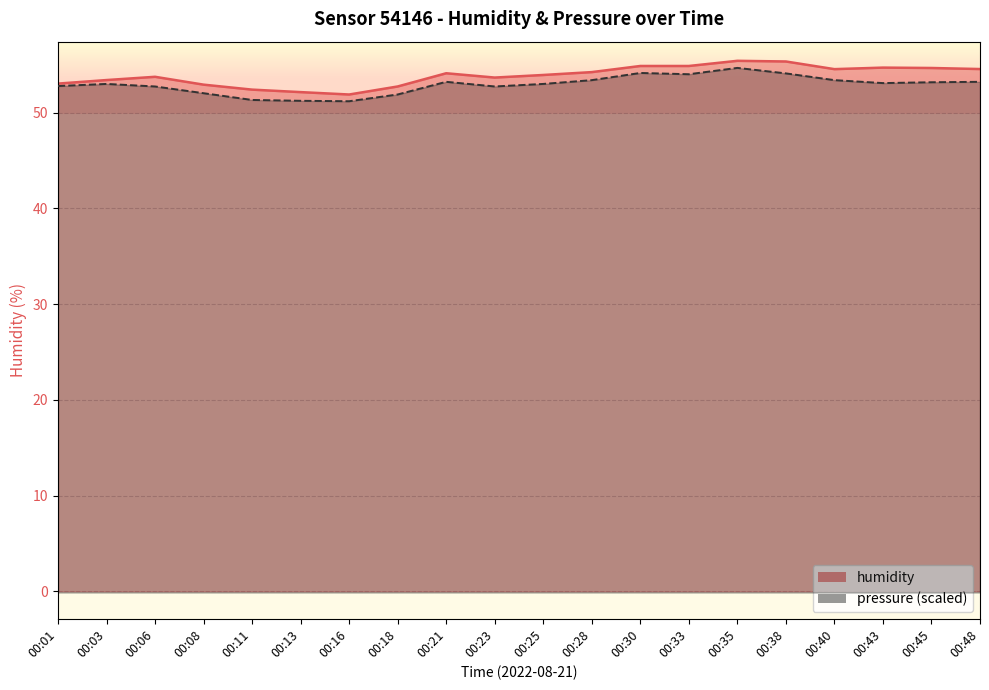

Which series changed the most between 00:06 and 00:43?

humidity